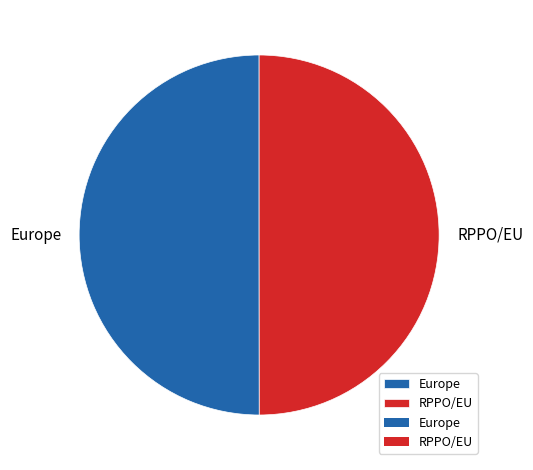

How many segments does this pie chart have?

2